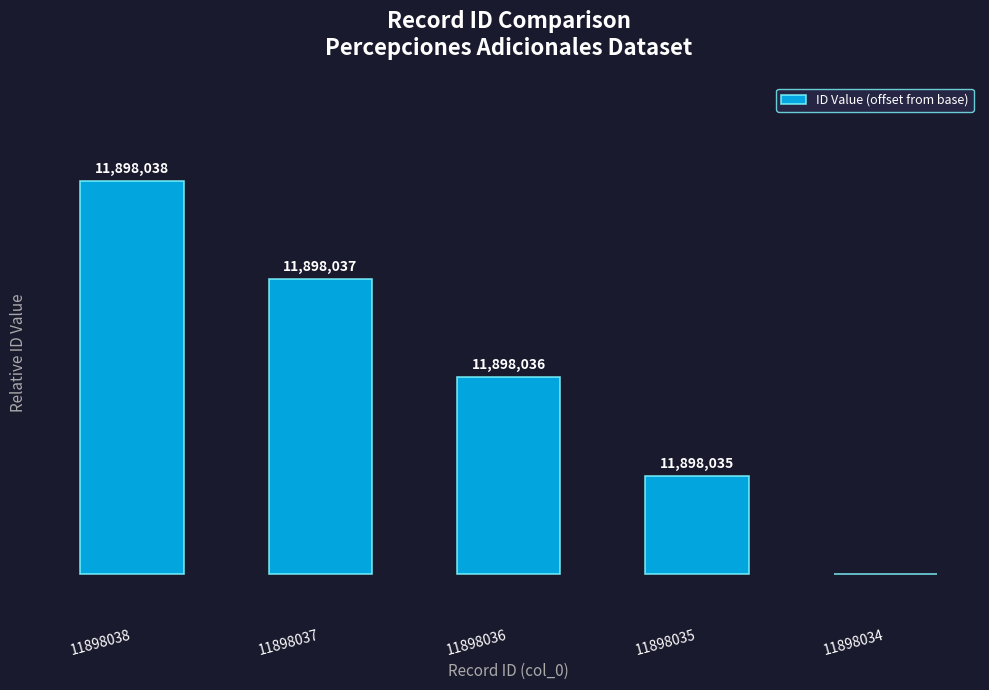

How many values are between 1 and 3?

3